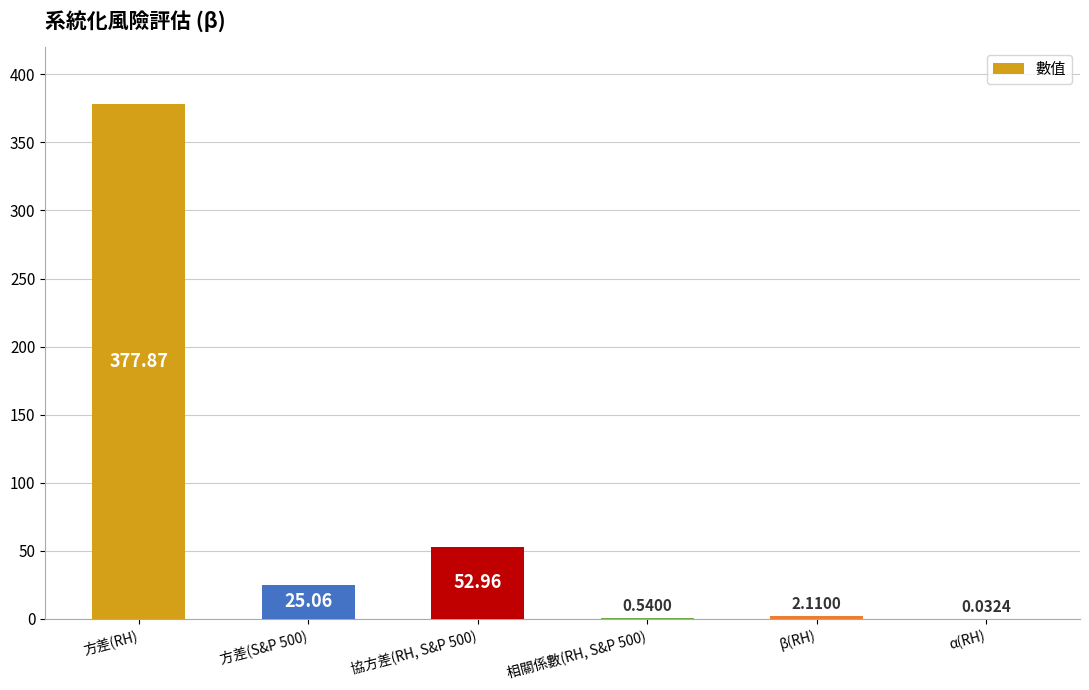

At which label does the data first exceed 25?

方差(RH)